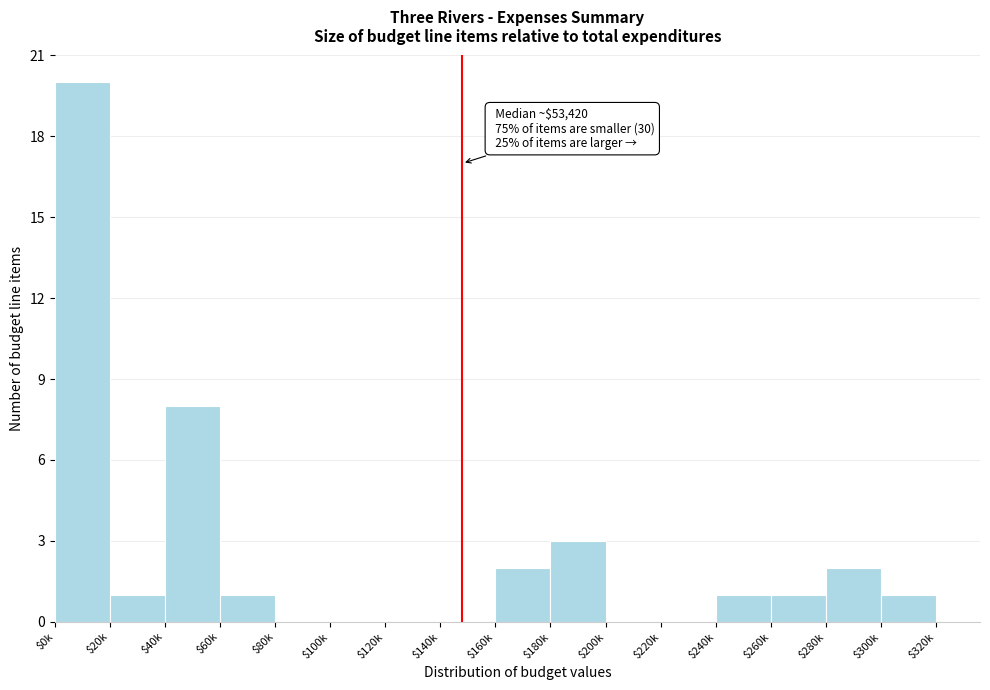

What is the sum of all values?

40